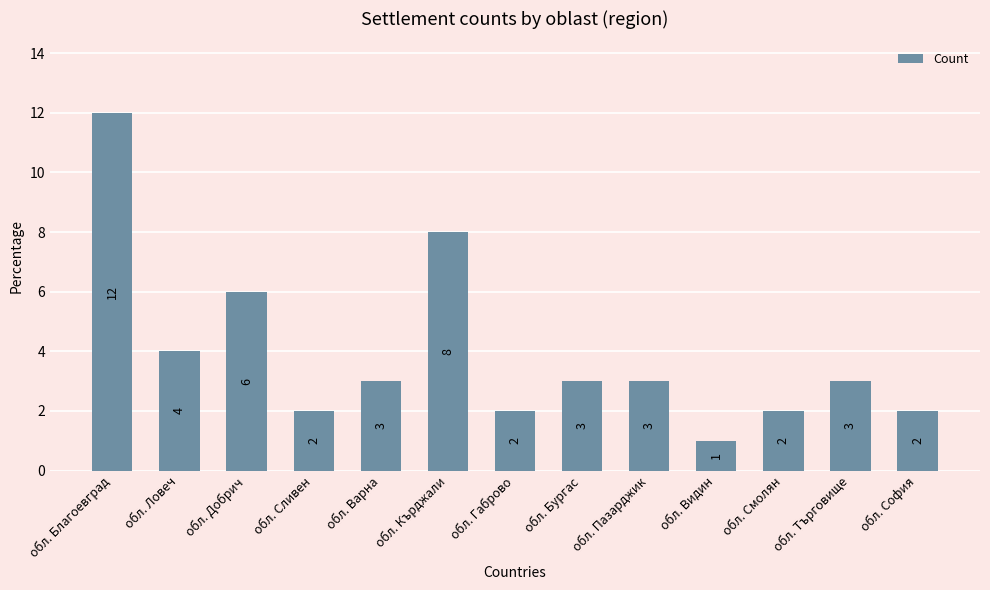

Reading right to left, what are all the values shown in this chart?

2	3	2	1	3	3	2	8	3	2	6	4	12